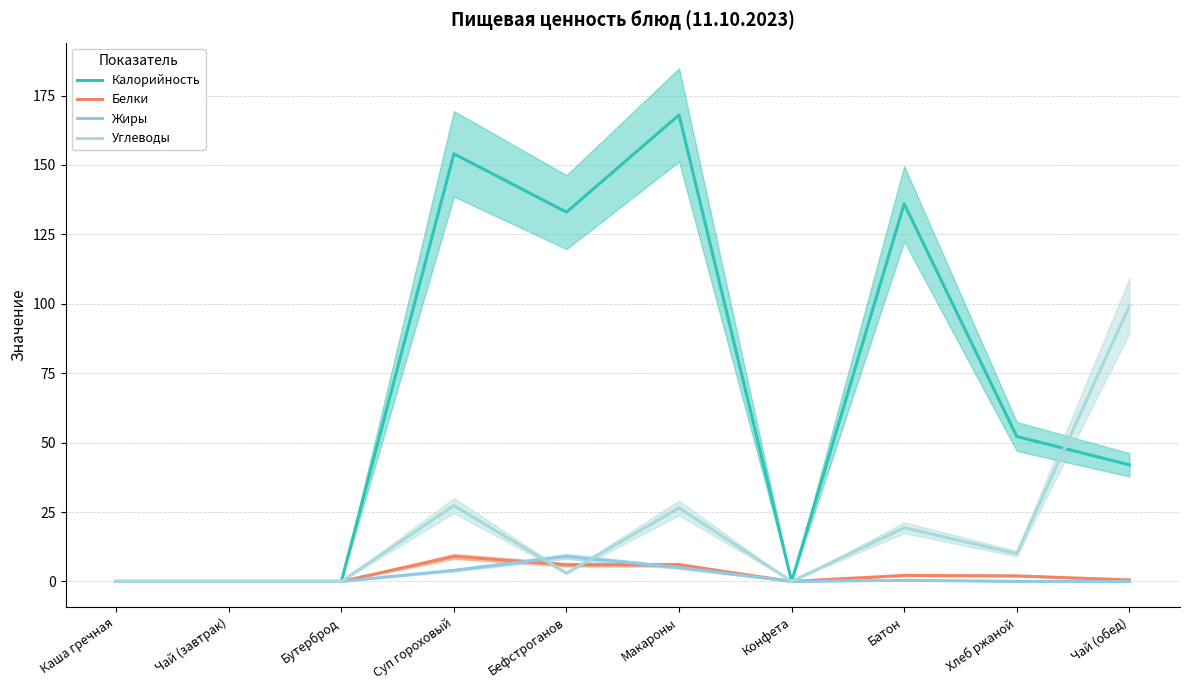

How many data points does each series have?

10